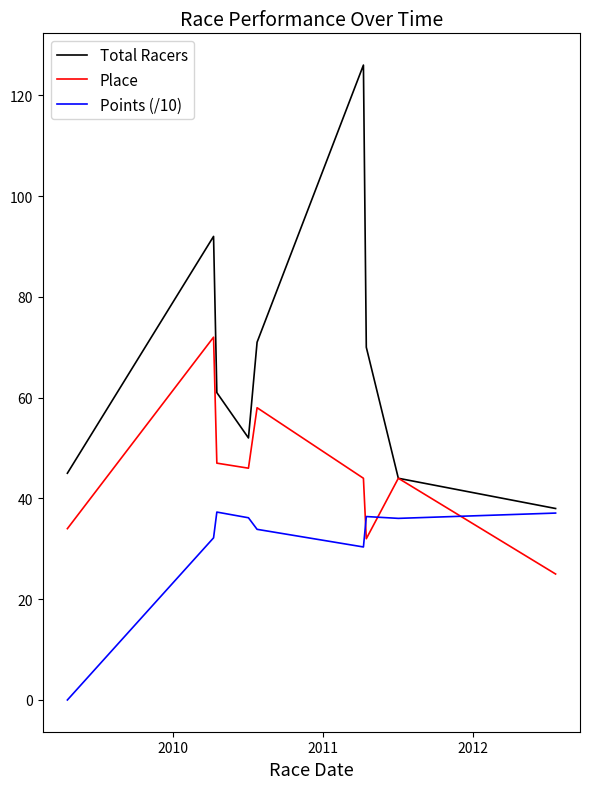

What is the maximum value shown in the chart?

126.0